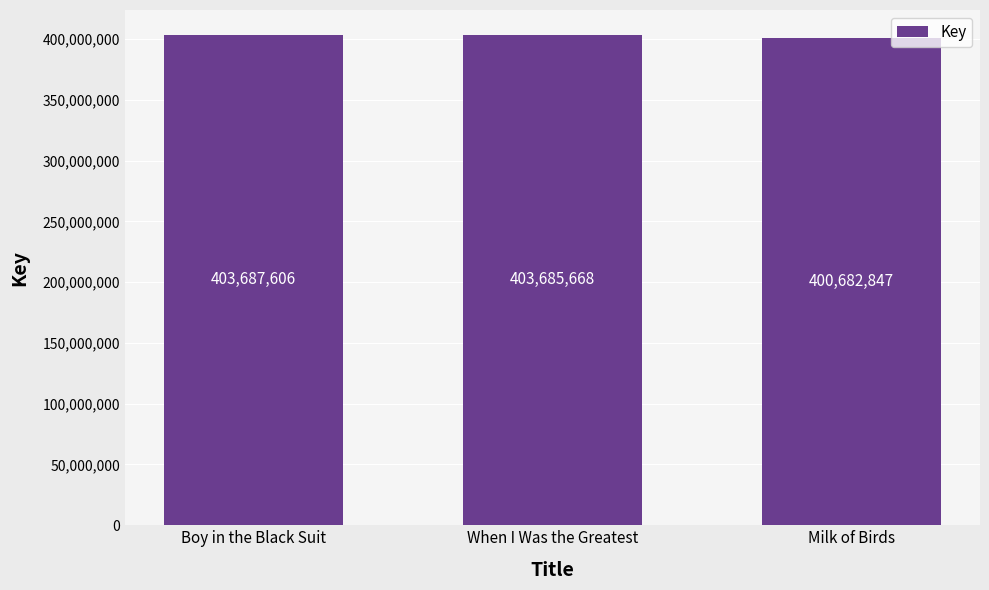

What is the label of the 1st bar from the right?

Milk of Birds